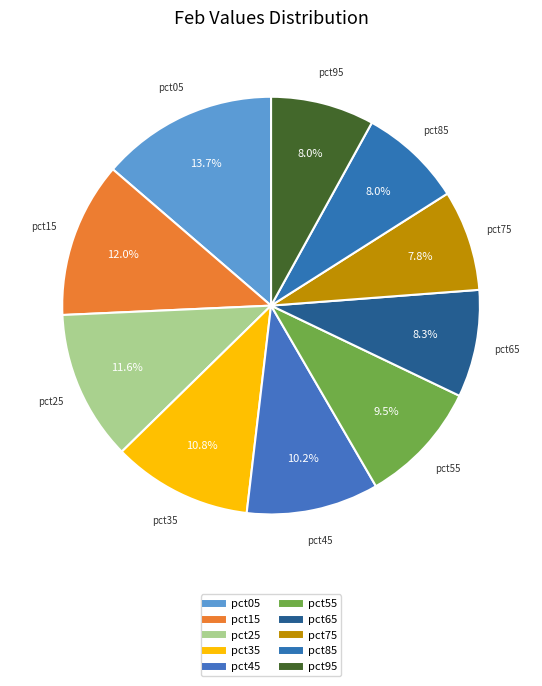

Is there a majority slice in this chart?

No